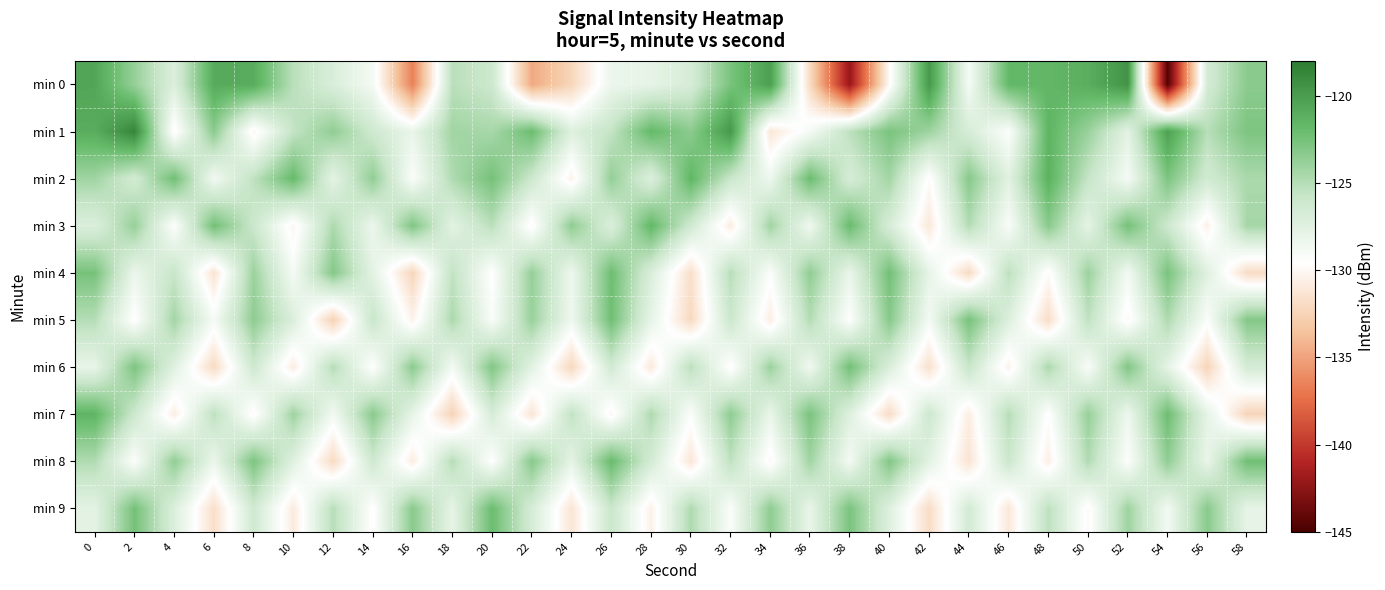

What is the difference between the highest and lowest values at 20?

7.5